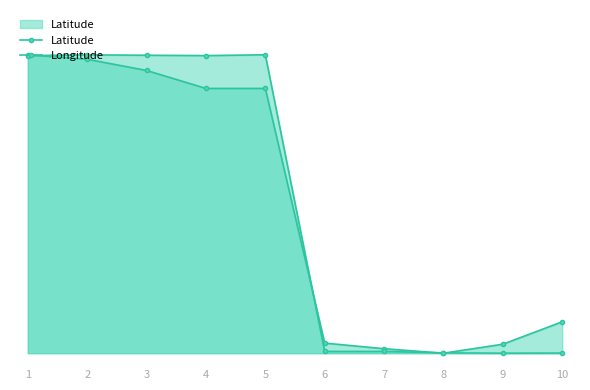

What is the difference between the highest and lowest values at 4?

5.5